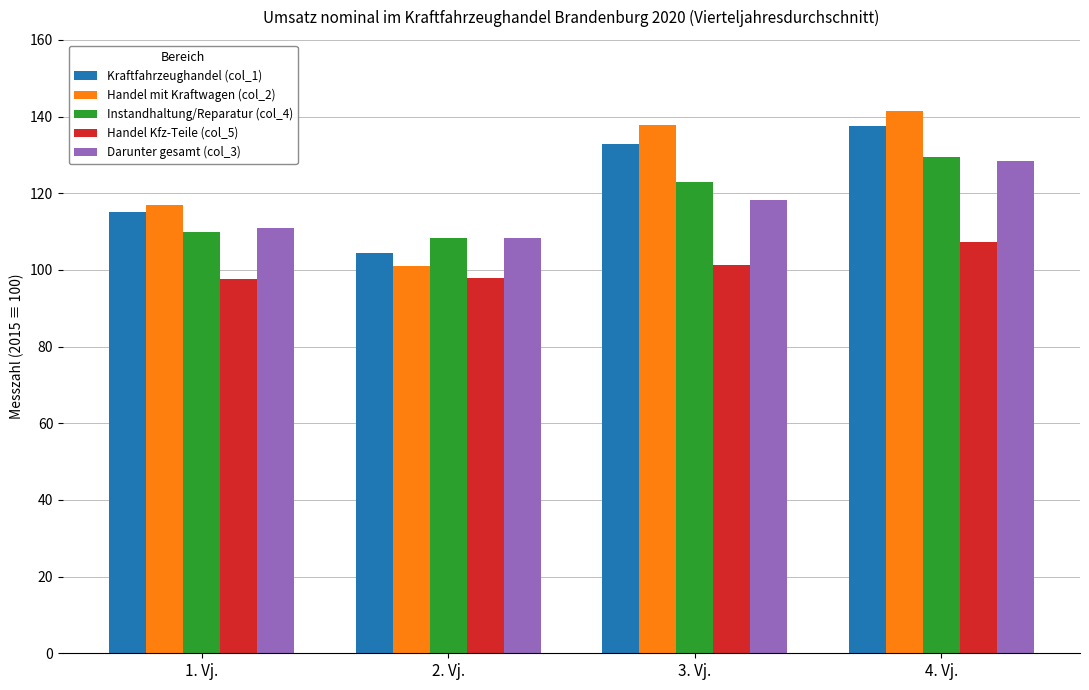

Where does the Handel mit Kraftwagen (col_2) series first go above 137?

3. Vj.